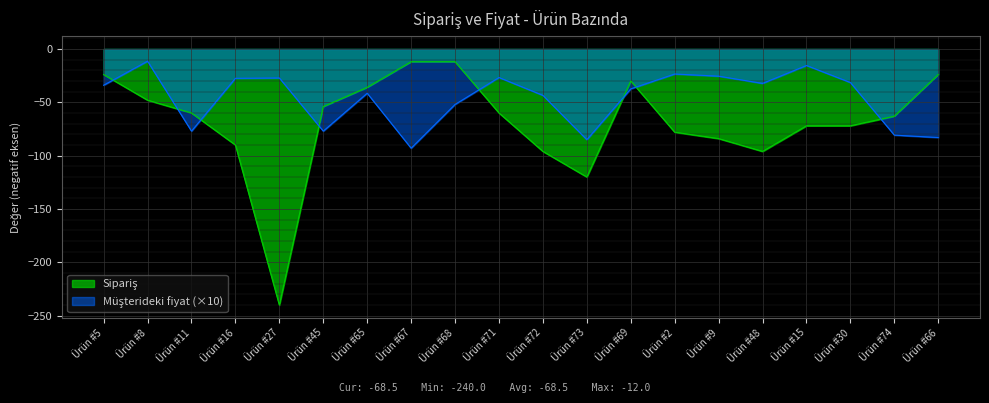

Between which two adjacent categories do Müşterideki fiyat and Sipariş first intersect?

Ürün #5 and Ürün #8